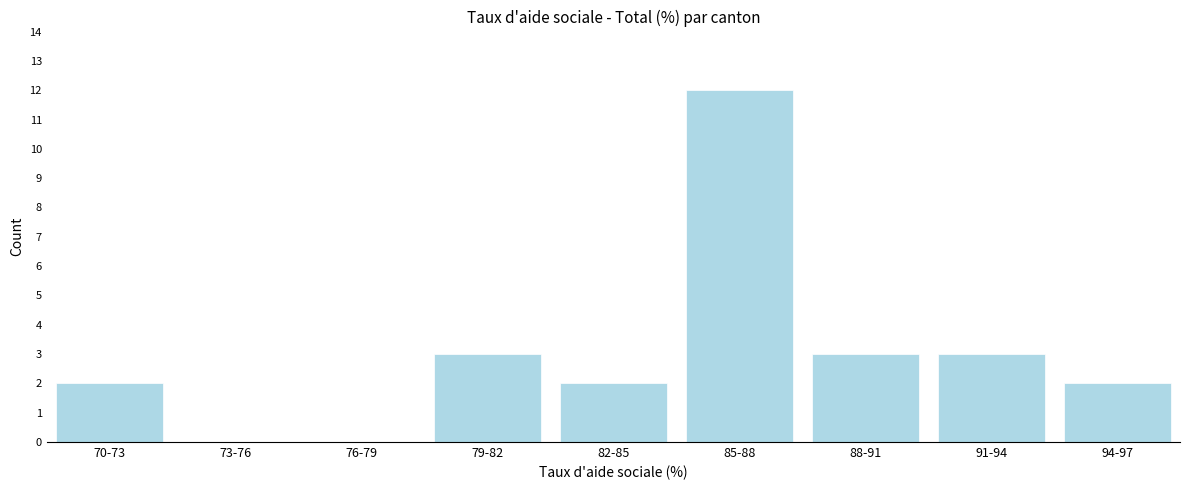

Reading left to right, what are all the values shown in this chart?

70-73=2	73-76=0	76-79=0	79-82=3	82-85=2	85-88=12	88-91=3	91-94=3	94-97=2